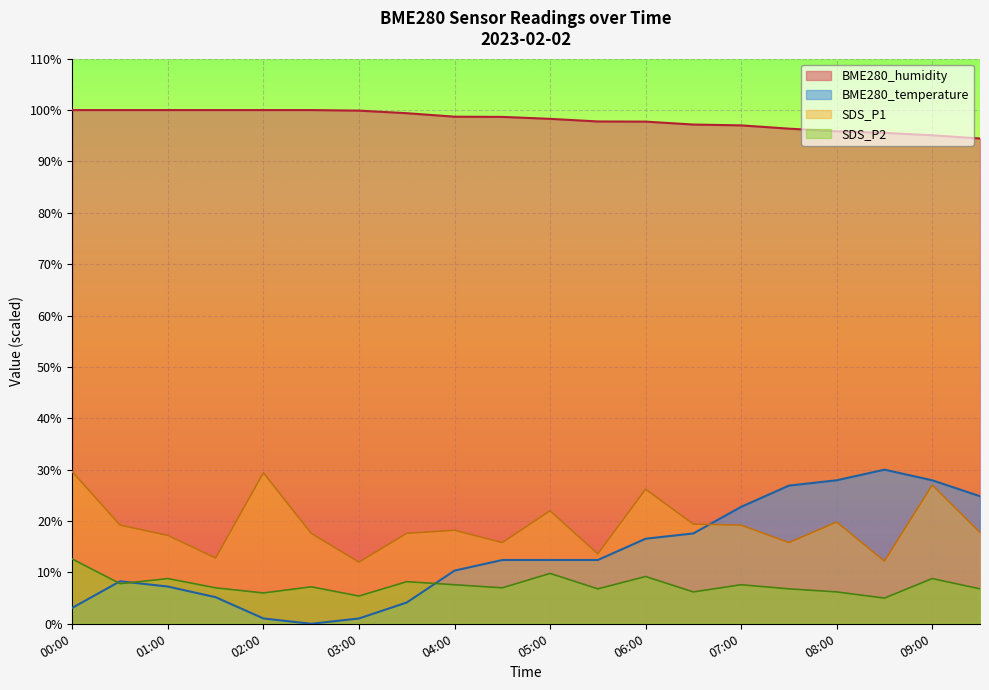

What is the average value of the SDS_P2 series?

7.5